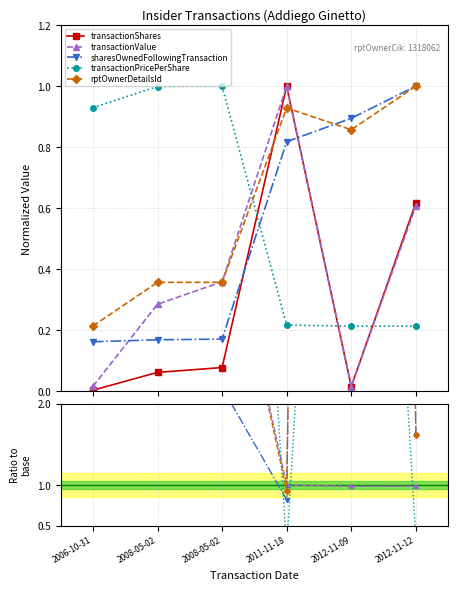

What is the label of the 5th point from the right?

2008-05-02